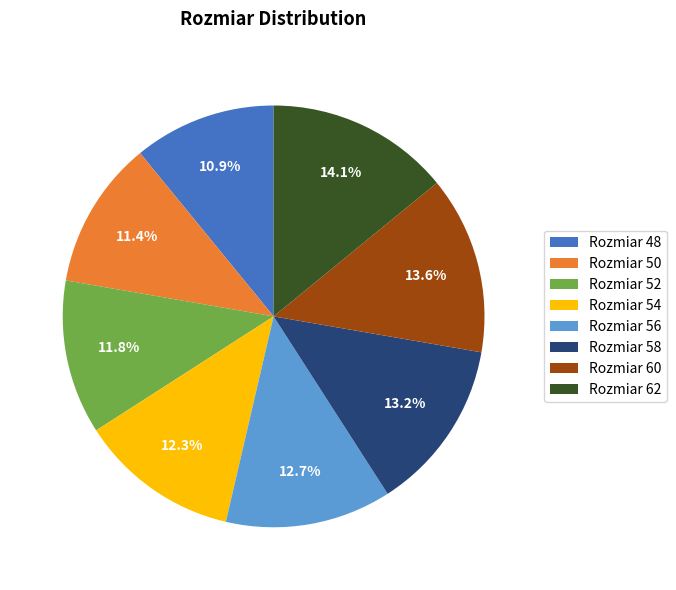

Which has a higher value, Rozmiar 56 or Rozmiar 52?

Rozmiar 56